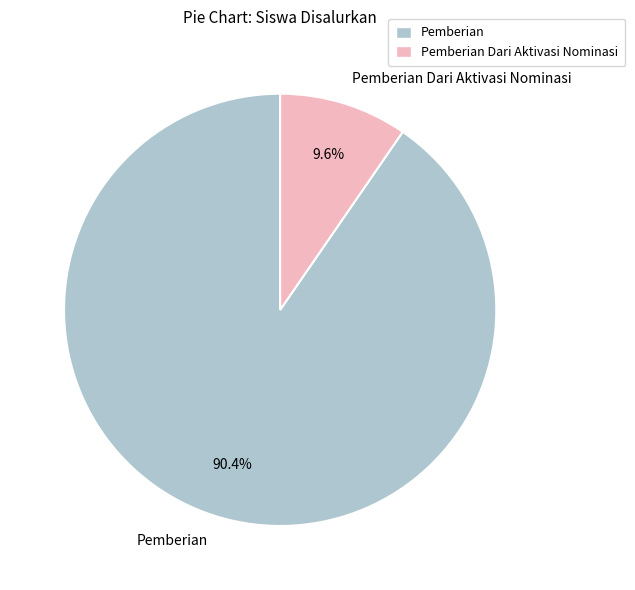

Is there any slice that represents more than half of the pie?

Yes